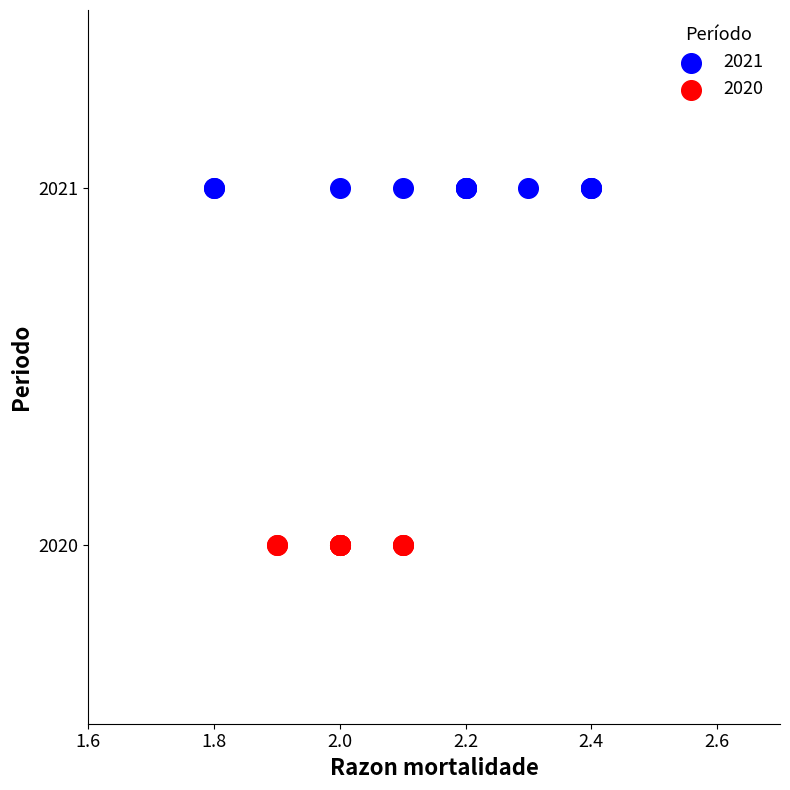

Which series contains the highest Y value?

2021